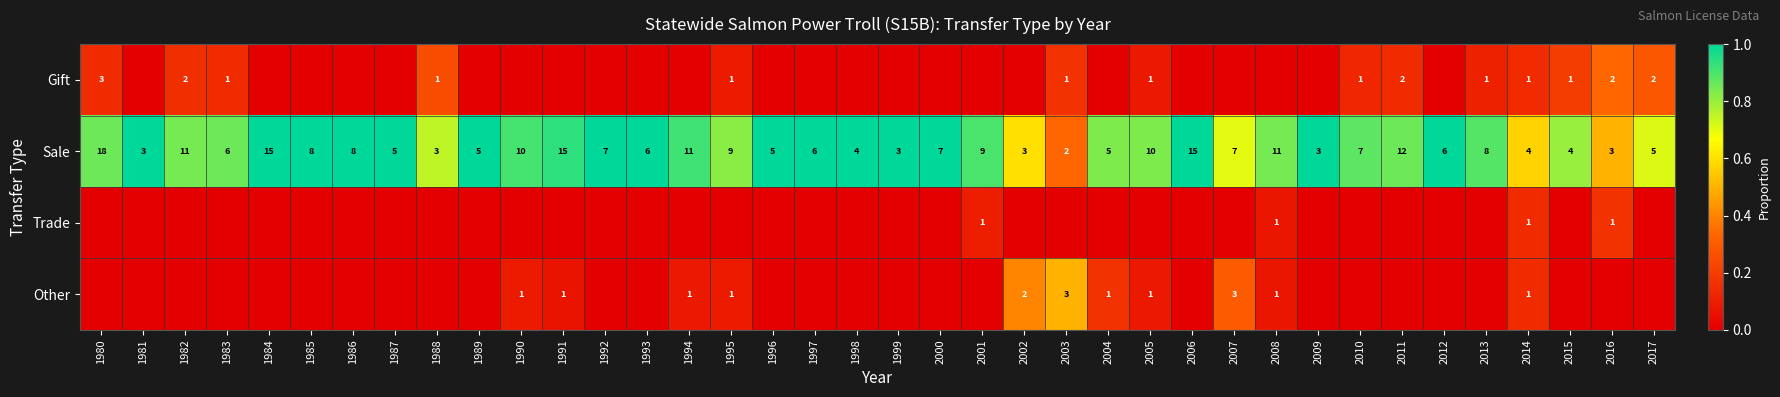

Is it true that Sale equals 1.5 at 2009?

False